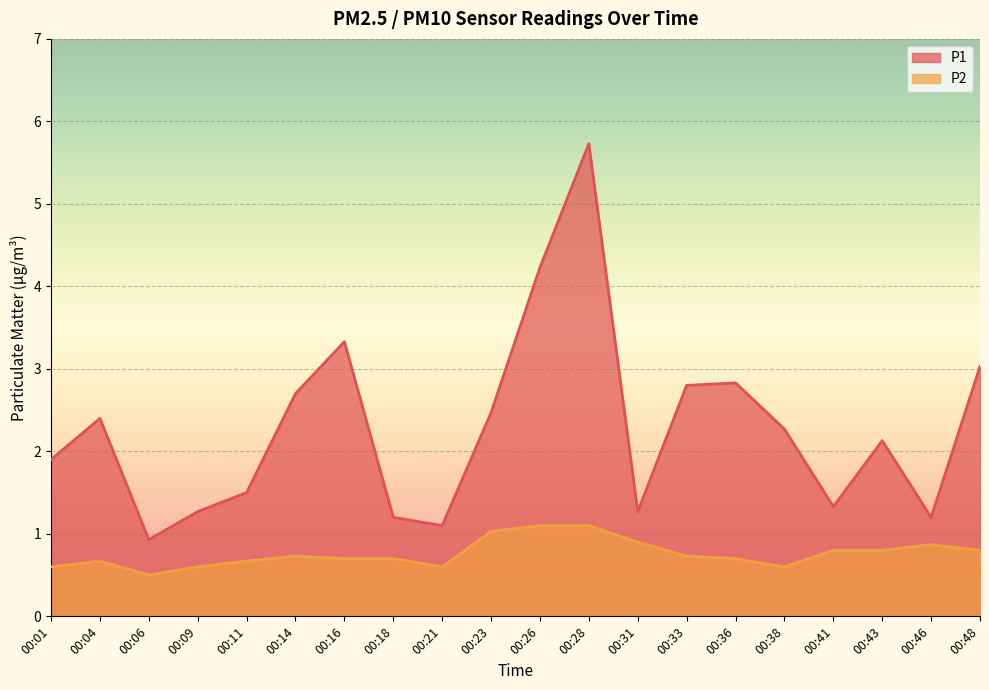

Reading left to right, list all the values displayed in this chart.

P1: 00:01=1.9	00:04=2.4	00:06=0.9	00:09=1.3	00:11=1.5	00:14=2.7	00:16=3.3	00:18=1.2	00:21=1.1	00:23=2.5	00:26=4.2	00:28=5.7	00:31=1.3	00:33=2.8	00:36=2.8	00:38=2.3	00:41=1.3	00:43=2.1	00:46=1.2	00:48=3.0
P2: 00:01=0.6	00:04=0.7	00:06=0.5	00:09=0.6	00:11=0.7	00:14=0.7	00:16=0.7	00:18=0.7	00:21=0.6	00:23=1.0	00:26=1.1	00:28=1.1	00:31=0.9	00:33=0.7	00:36=0.7	00:38=0.6	00:41=0.8	00:43=0.8	00:46=0.9	00:48=0.8